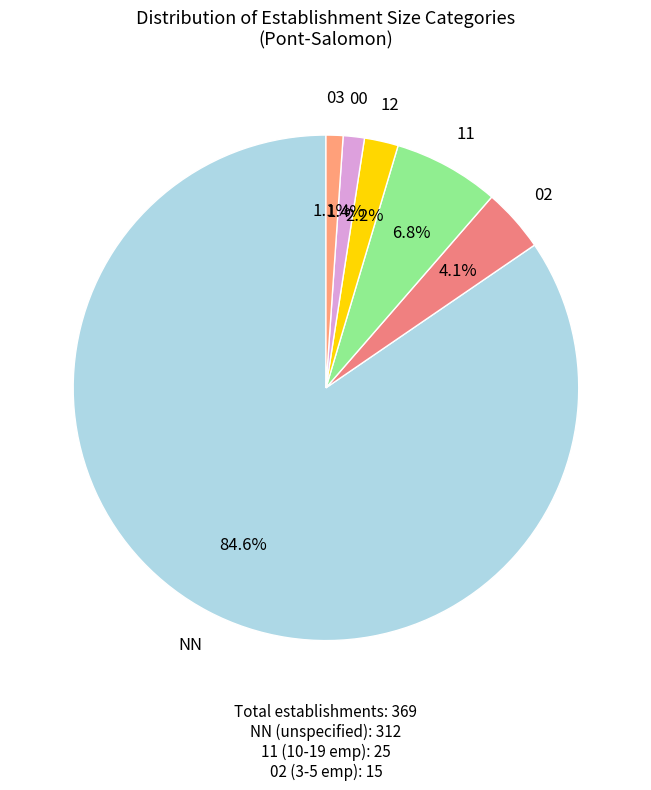

Between 02 and NN, which is larger?

NN